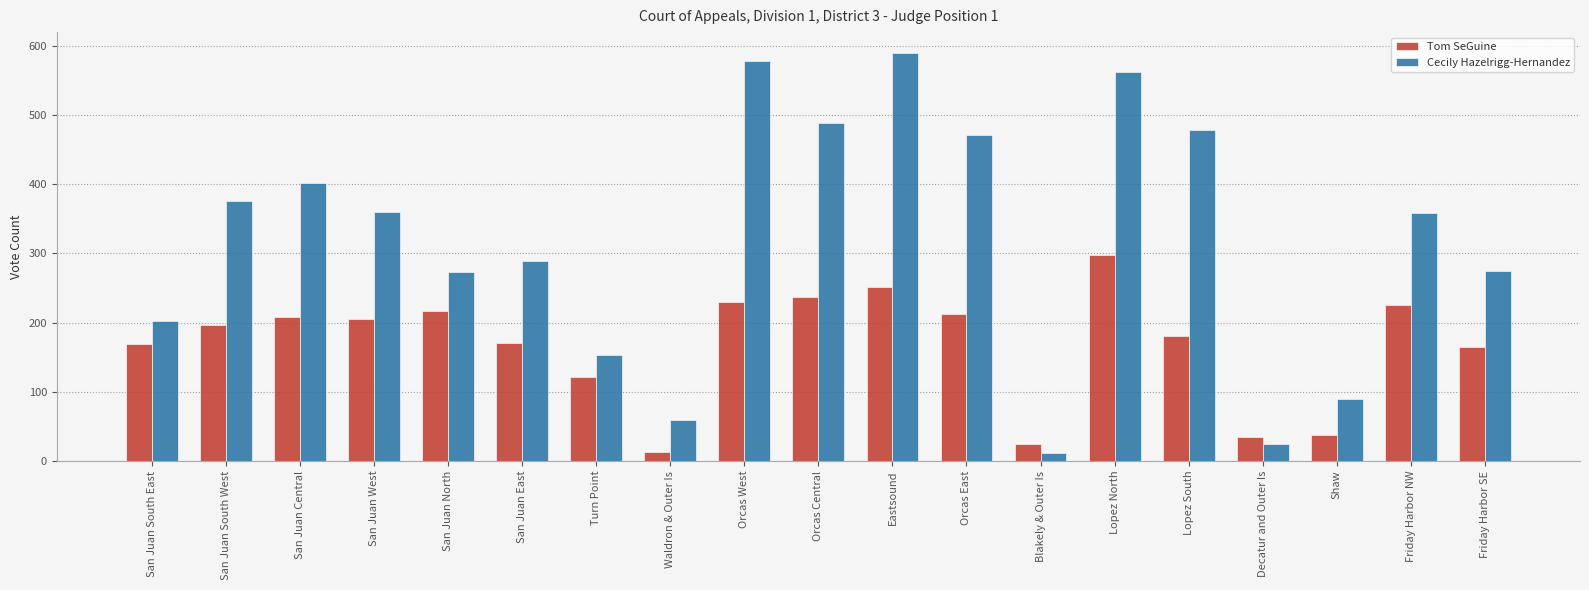

Is it true that Cecily Hazelrigg-Hernandez equals 551 at San Juan Central?

False